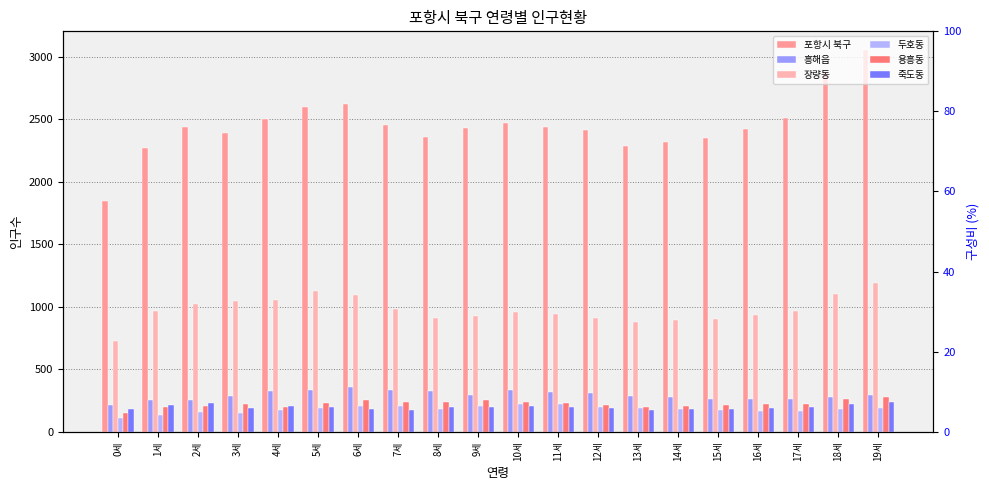

How many data points in 죽도동 are above 196?

9